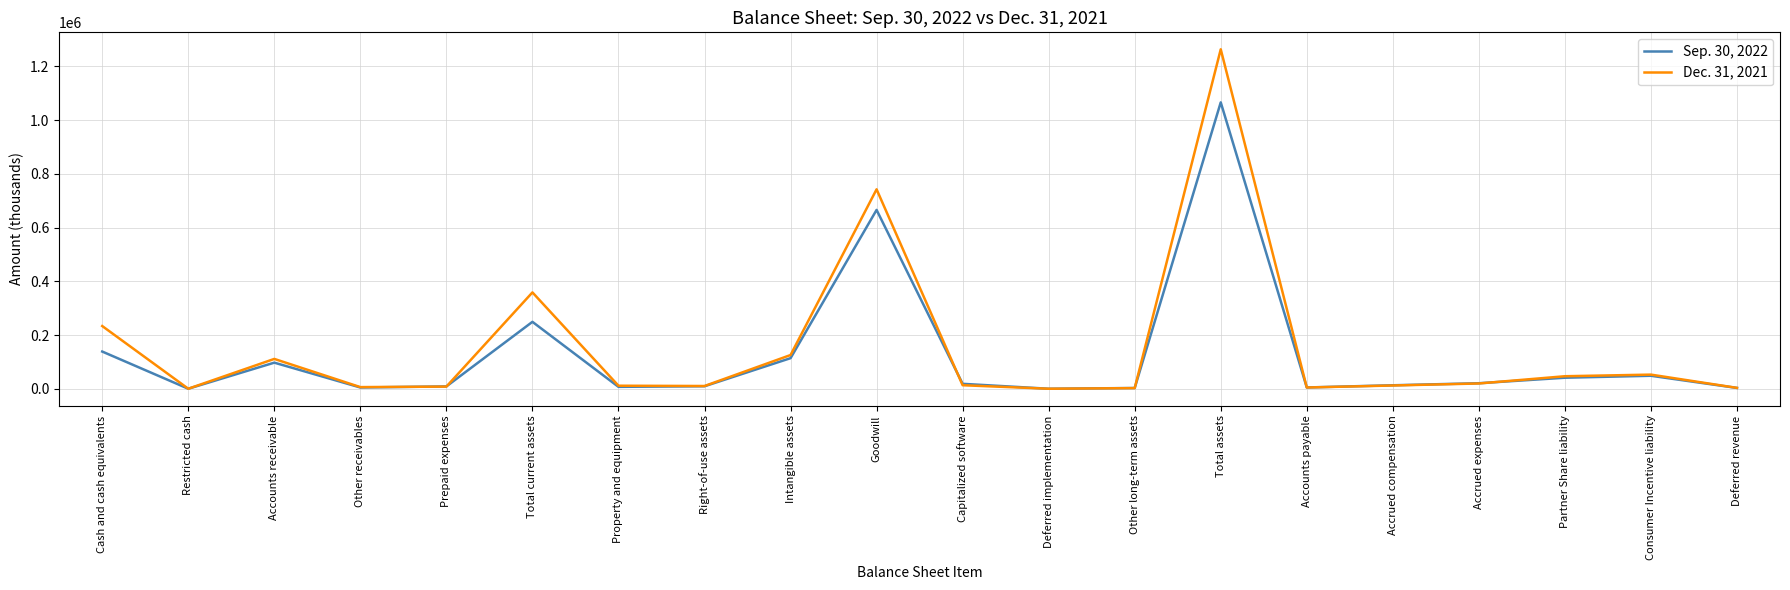

Where is the first local minimum for Dec. 31, 2021?

Restricted cash